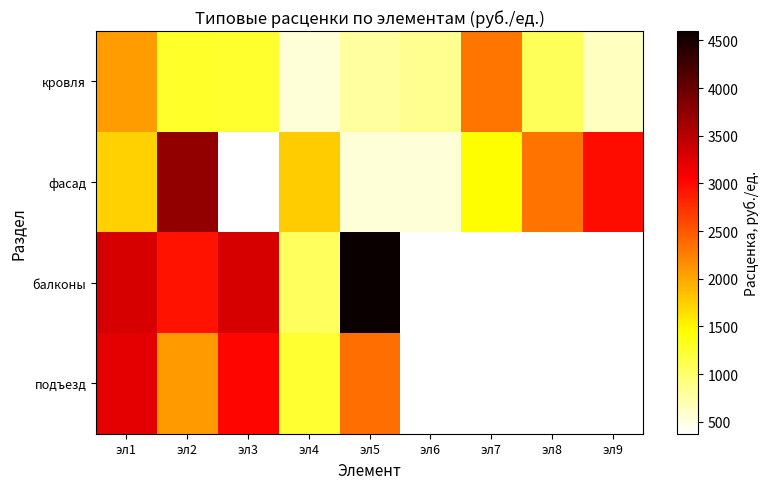

Which has a higher value, эл1 or эл9?

эл1